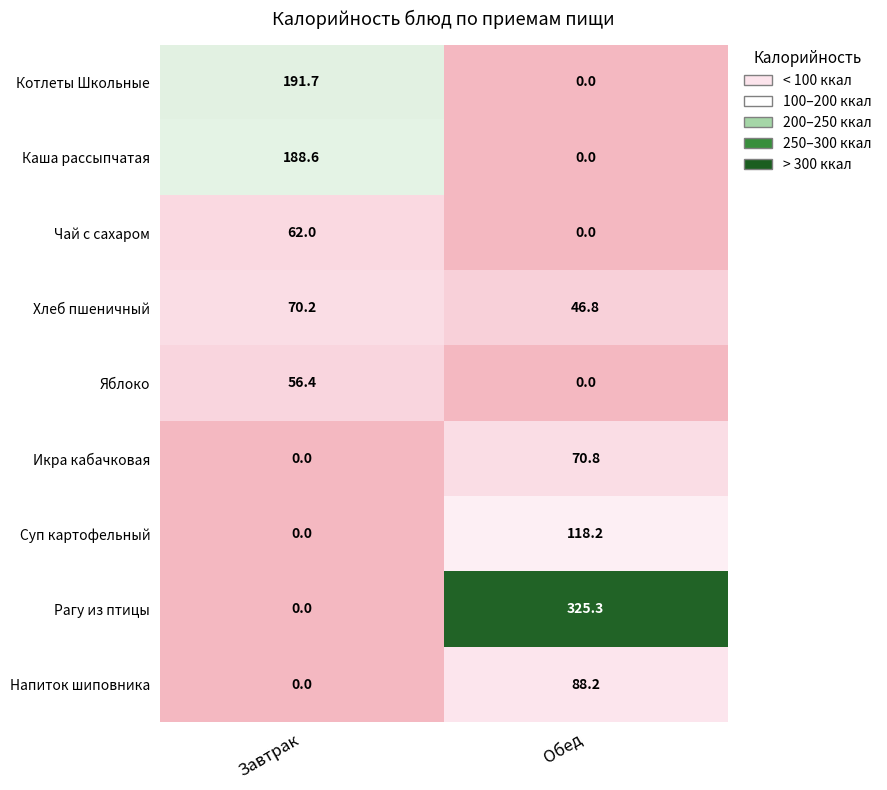

The value of Суп картофельный at Обед is 118.2. True or false?

True